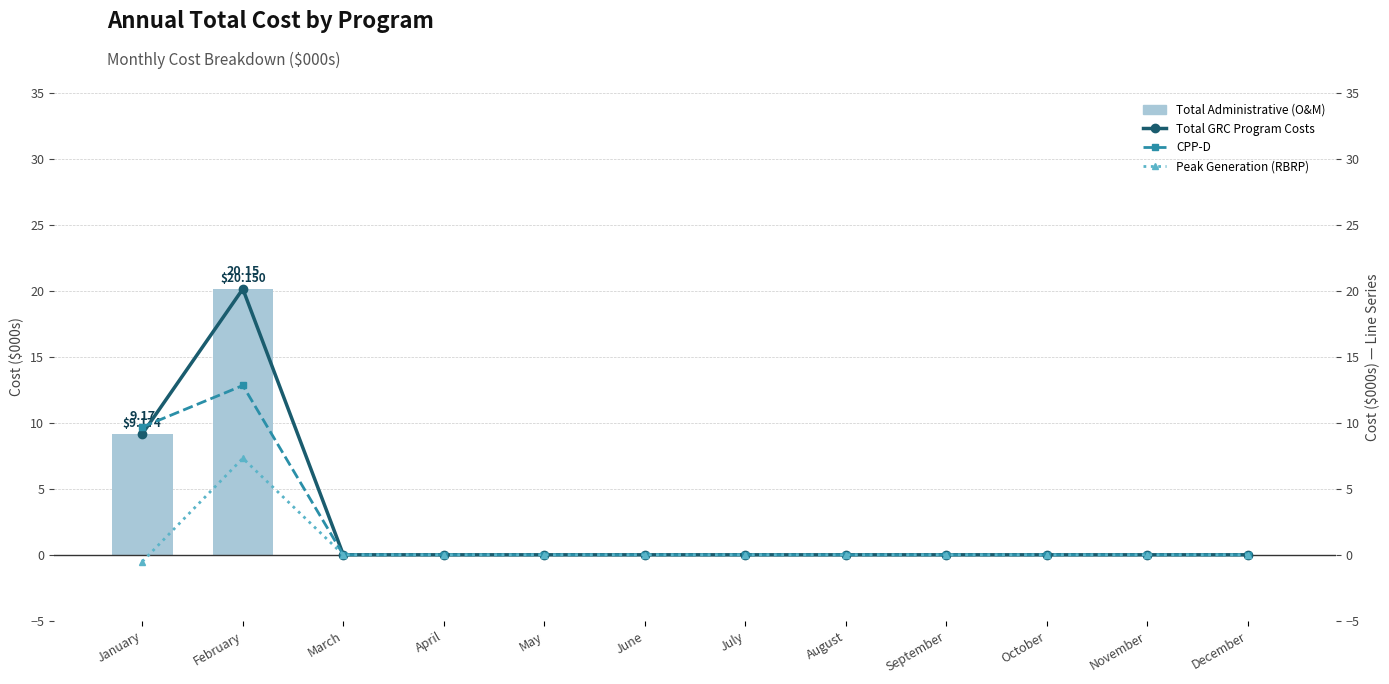

At which category is the sum across all series the highest?

February